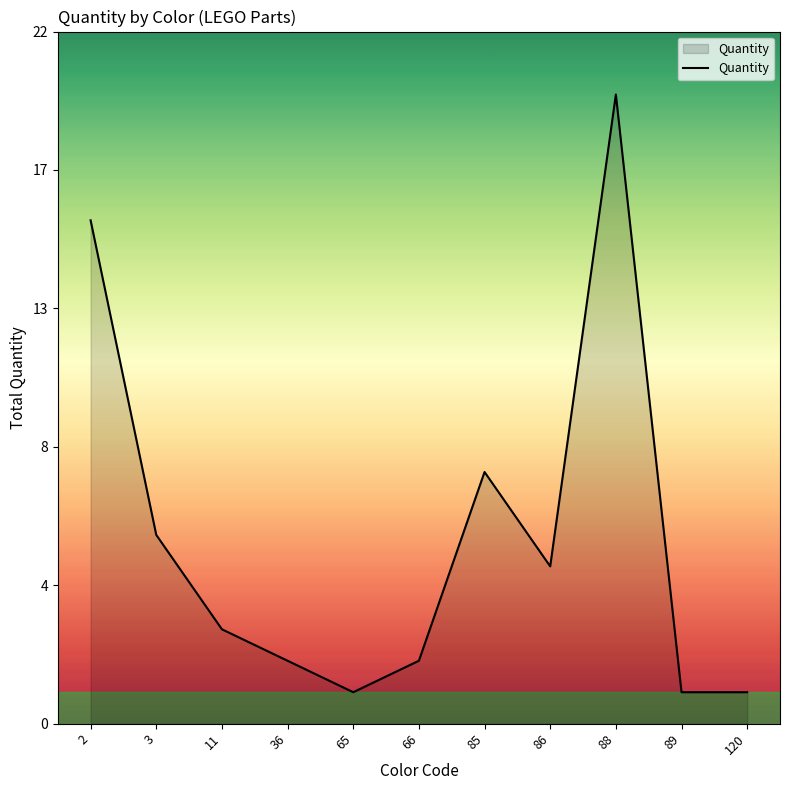

Does the chart display data point markers on the line(s)?

No